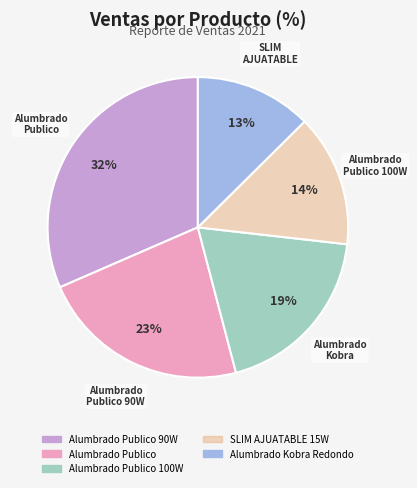

How many slices are in this pie chart?

5